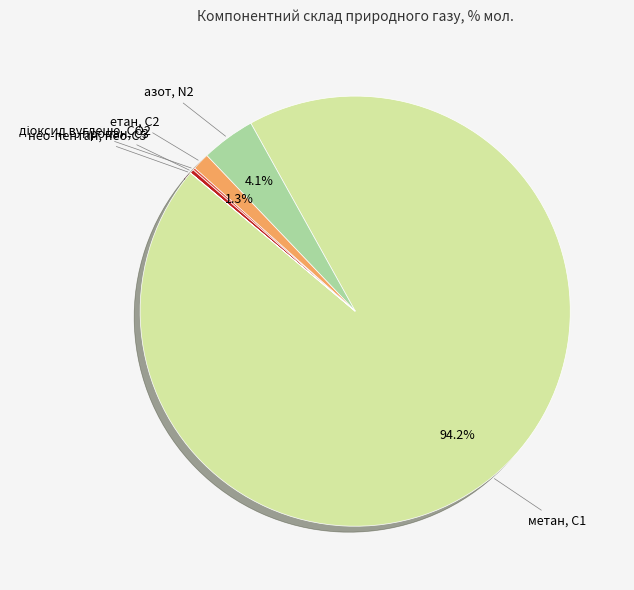

Is there any slice that represents more than half of the pie?

Yes